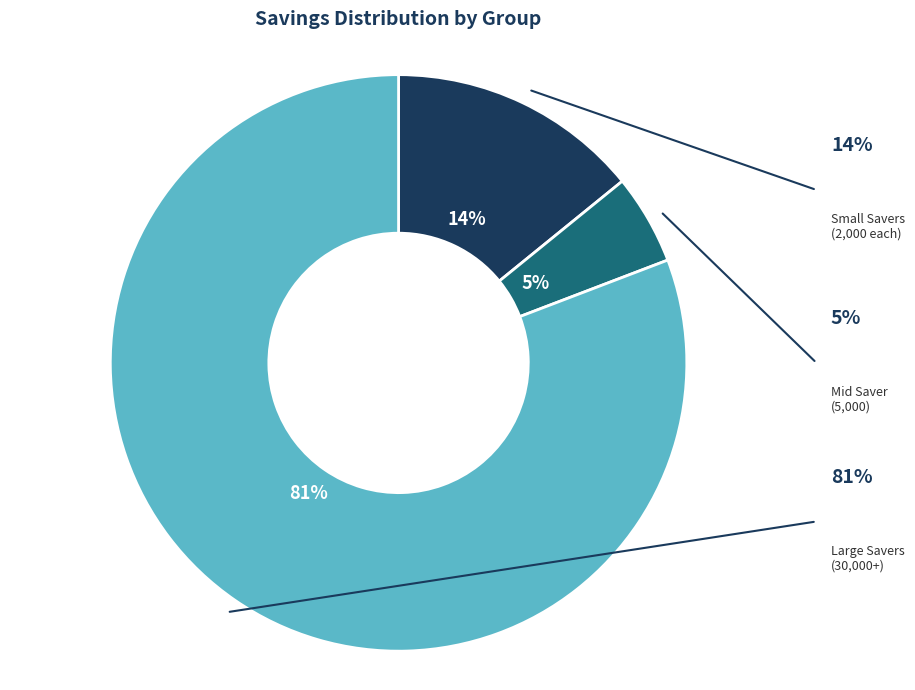

To the nearest percent, what is the difference between the largest and smallest slice percentages?

76%